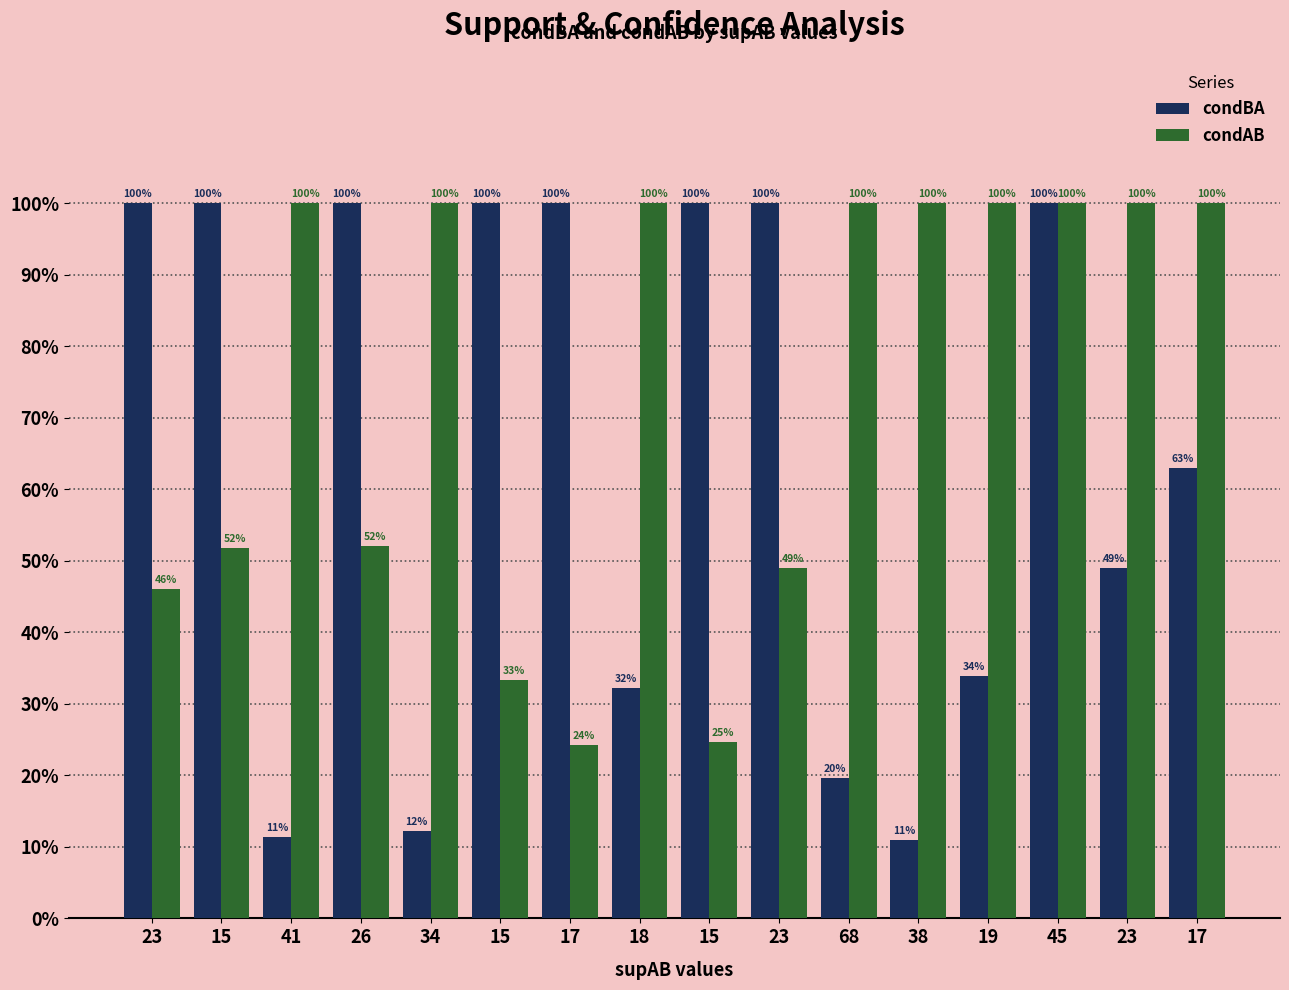

Rank the categories by condAB value from highest to lowest.

41, 34, 18, 68, 38, 19, 45, 23, 17, 26, 15, 23, 23, 15, 15, 17